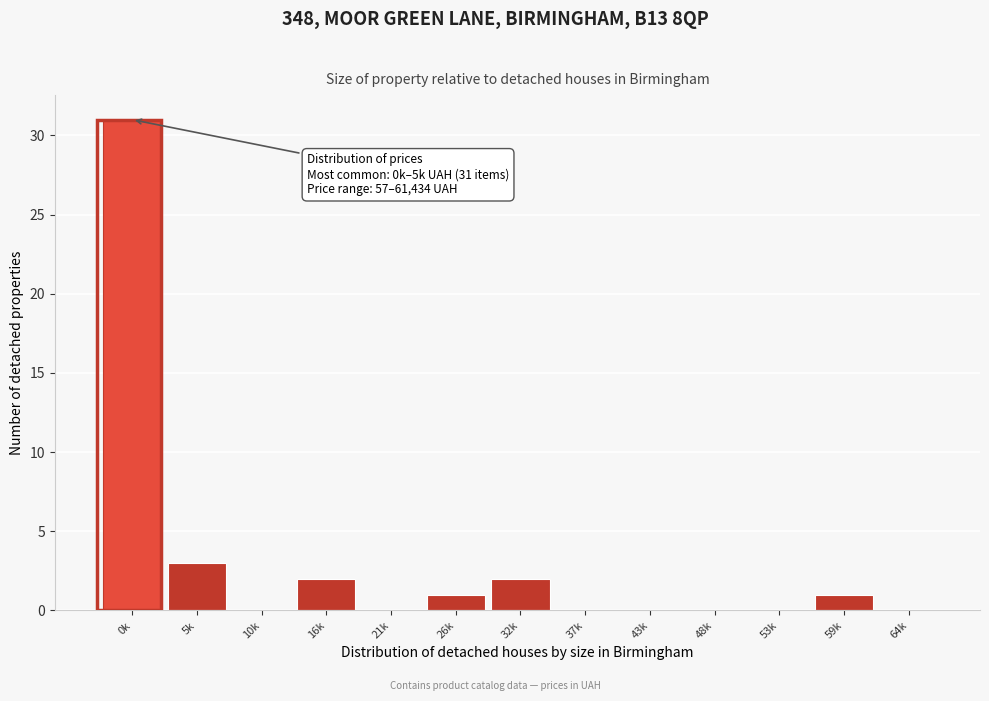

Reading left to right, list all the values displayed in this chart.

0k=31	5k=3	10k=0	16k=2	21k=0	26k=1	32k=2	37k=0	43k=0	48k=0	53k=0	59k=1	64k=0